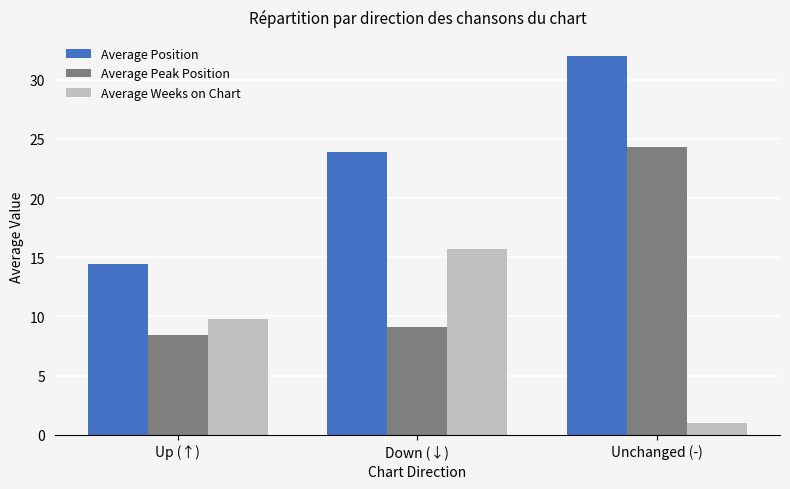

Reading left to right, what are all the values shown in this chart?

Average Position: 14.5	23.9	32.0
Average Peak Position: 8.4	9.2	24.3
Average Weeks on Chart: 9.8	15.7	1.0